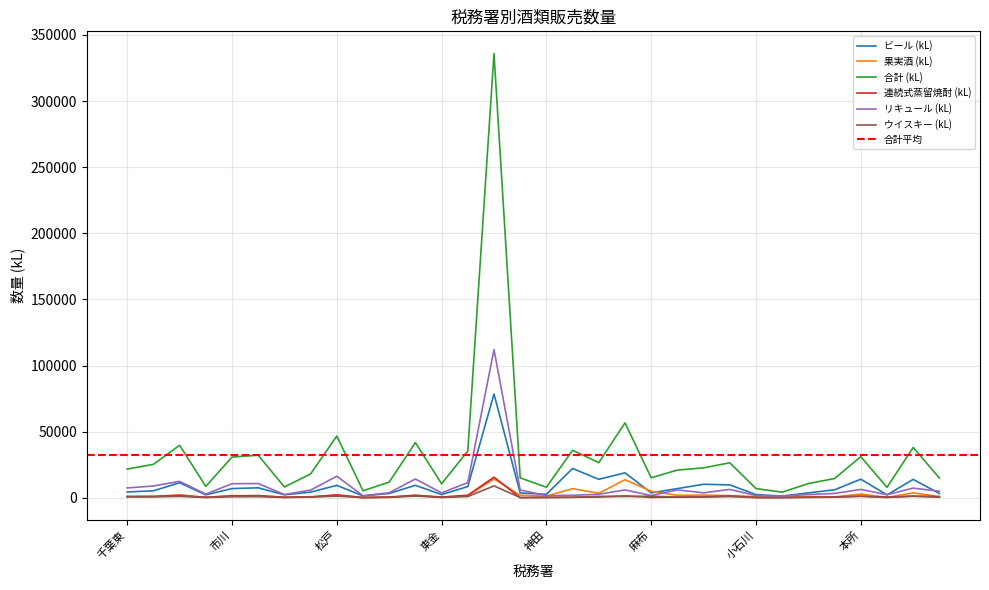

Does the chart have visible grid lines?

Yes